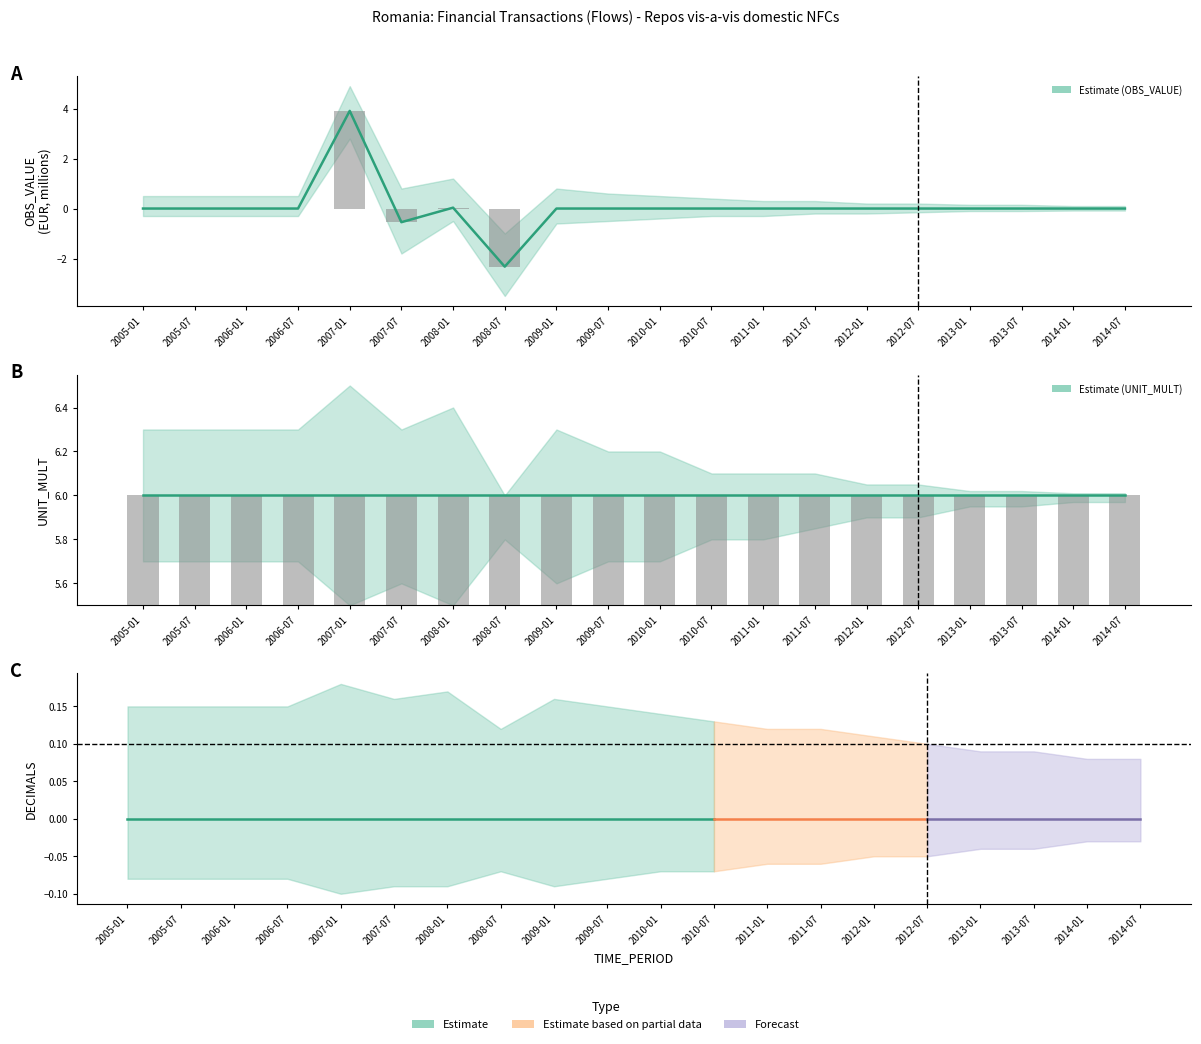

What is the minimum value shown in the chart?

-3.5